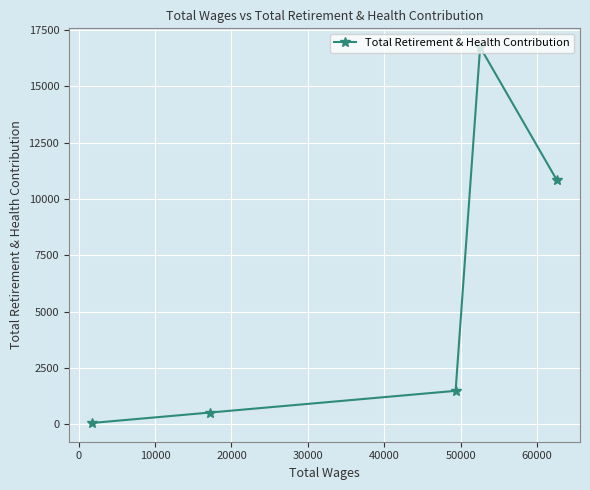

Reading right to left, what are all the values shown in this chart?

10845	16748	1480	515	54